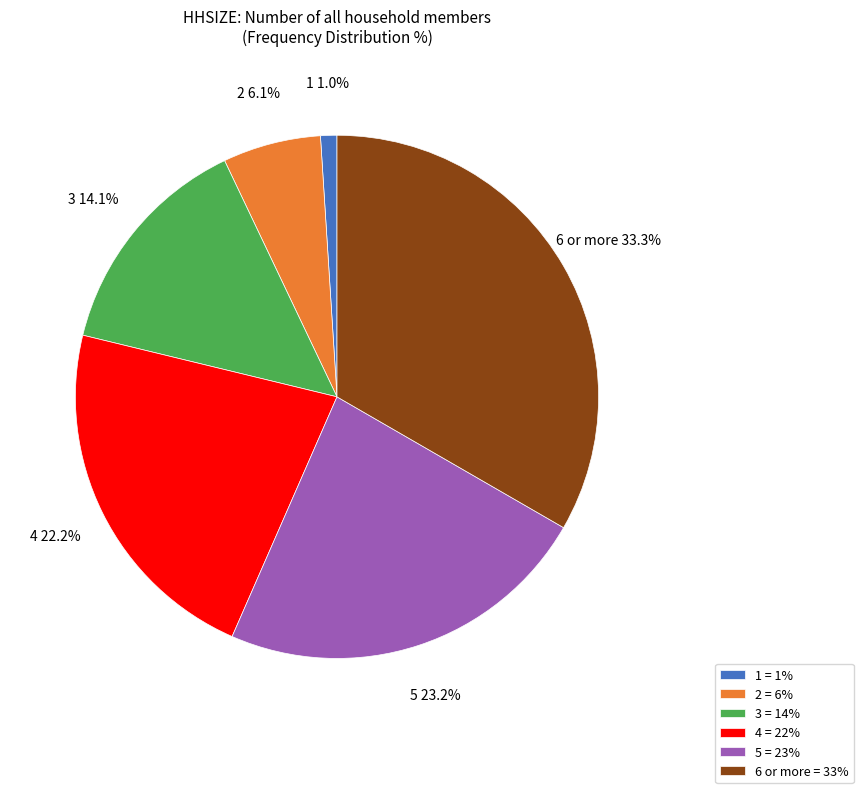

How many segments does this pie chart have?

6